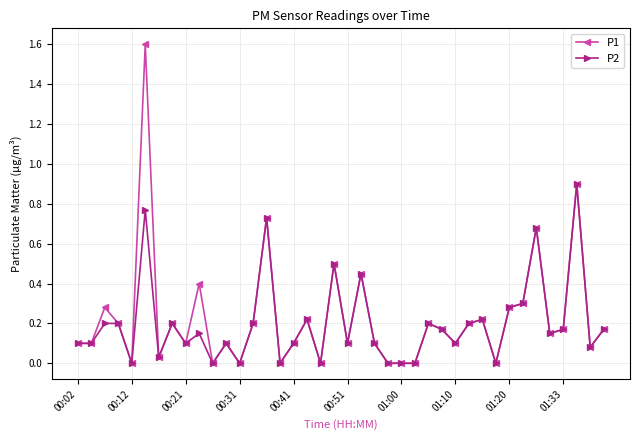

True or false: P1 has more than 2 points higher than both neighbors.

True